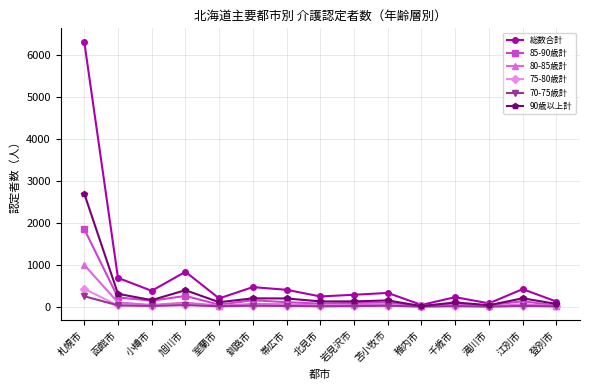

Does the chart have visible grid lines?

Yes